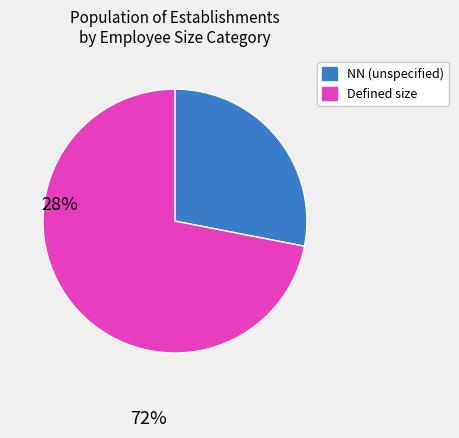

Count the number of slices in the pie.

2